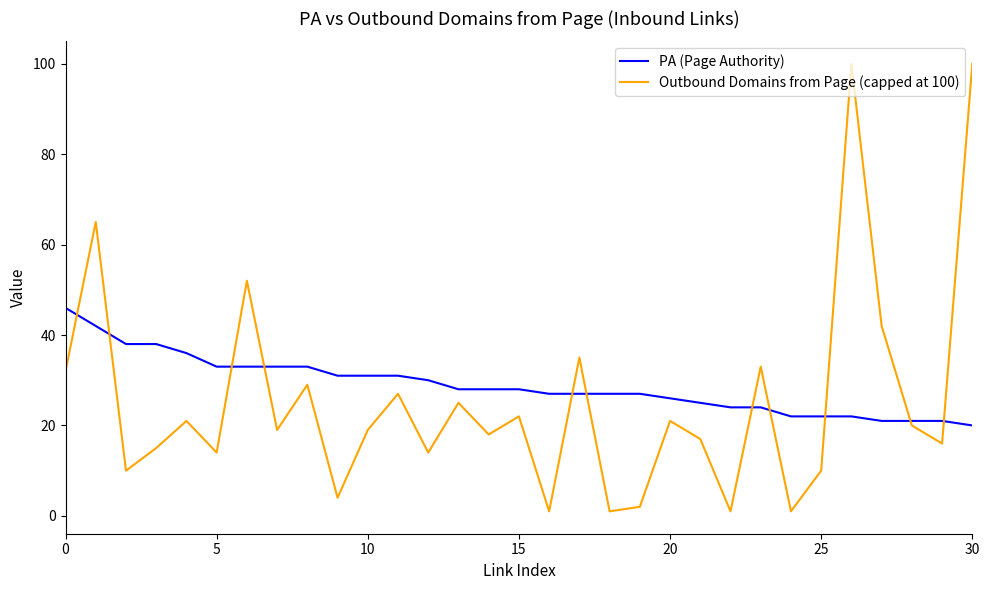

Which series has the largest range (max minus min)?

Outbound Domains from Page (capped at 100)